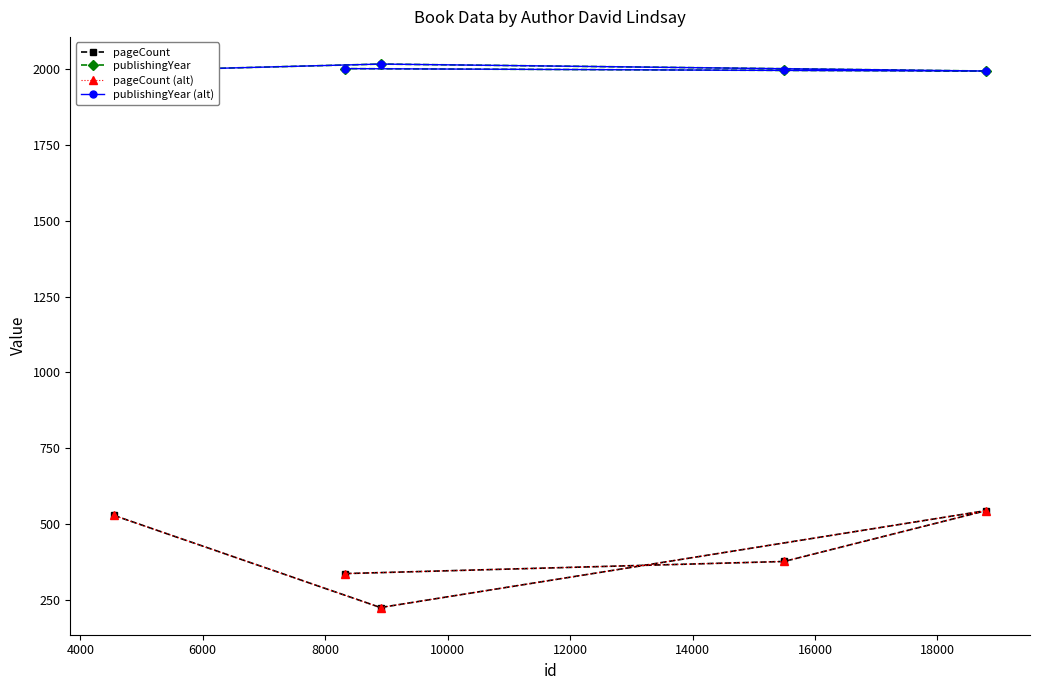

In publishingYear, how many points are higher than both neighbors (excluding endpoints)?

1